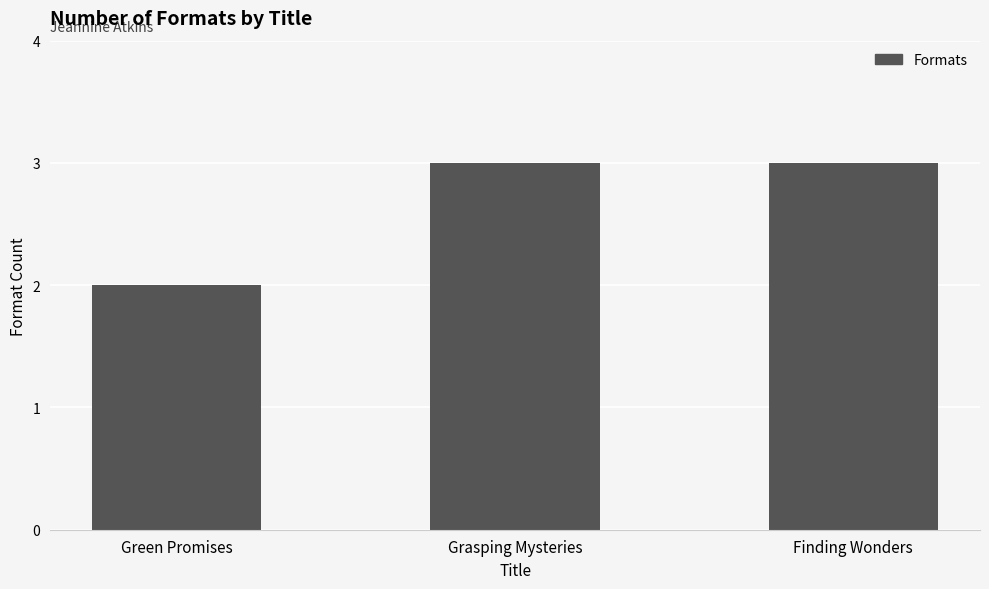

What is the change in value from Green Promises to Finding Wonders?

+1